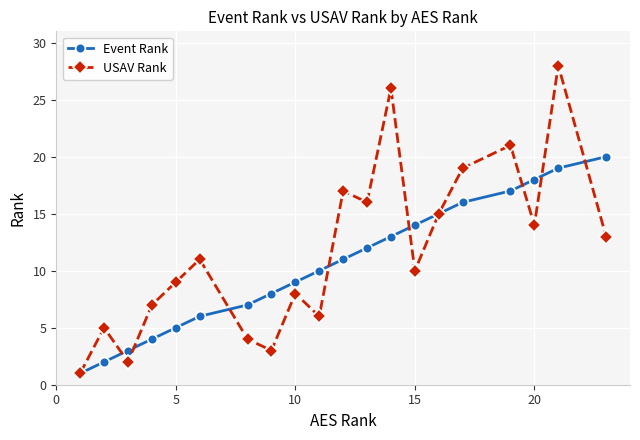

How many values in the USAV Rank series are below 11?

10